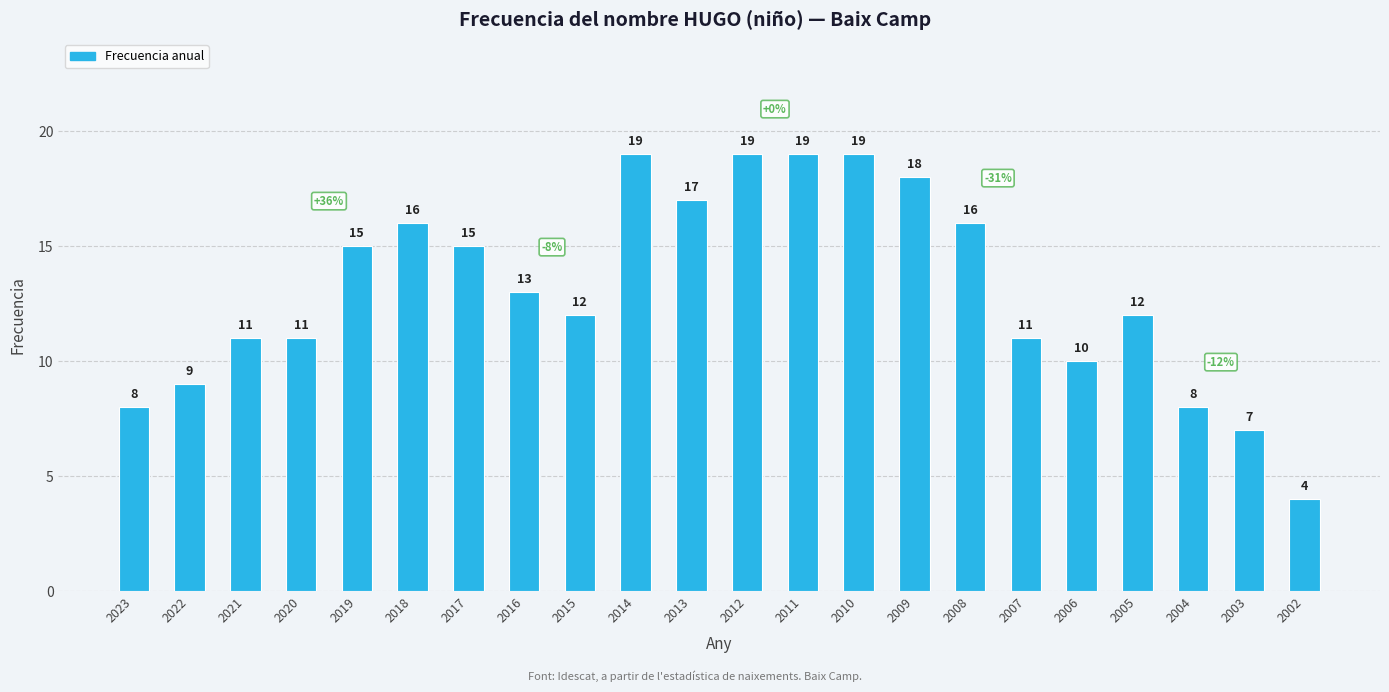

What is the smallest value displayed?

4